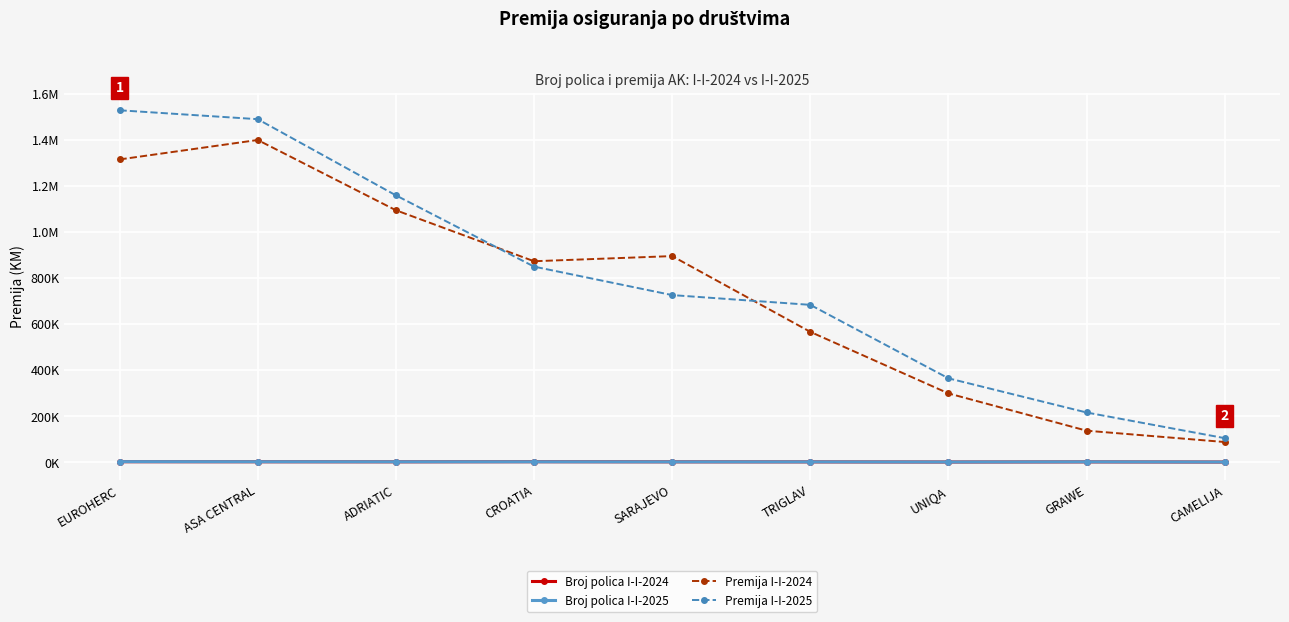

Is this an area chart (filled region under the line)?

No